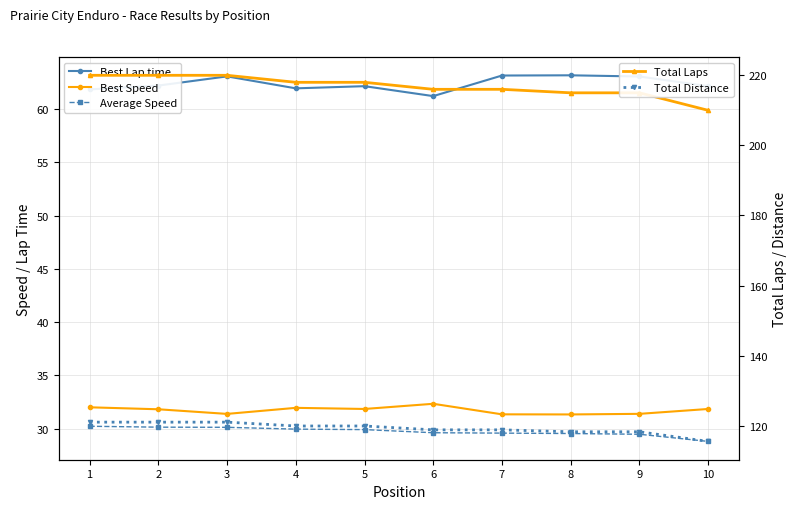

Does the chart have visible grid lines?

Yes